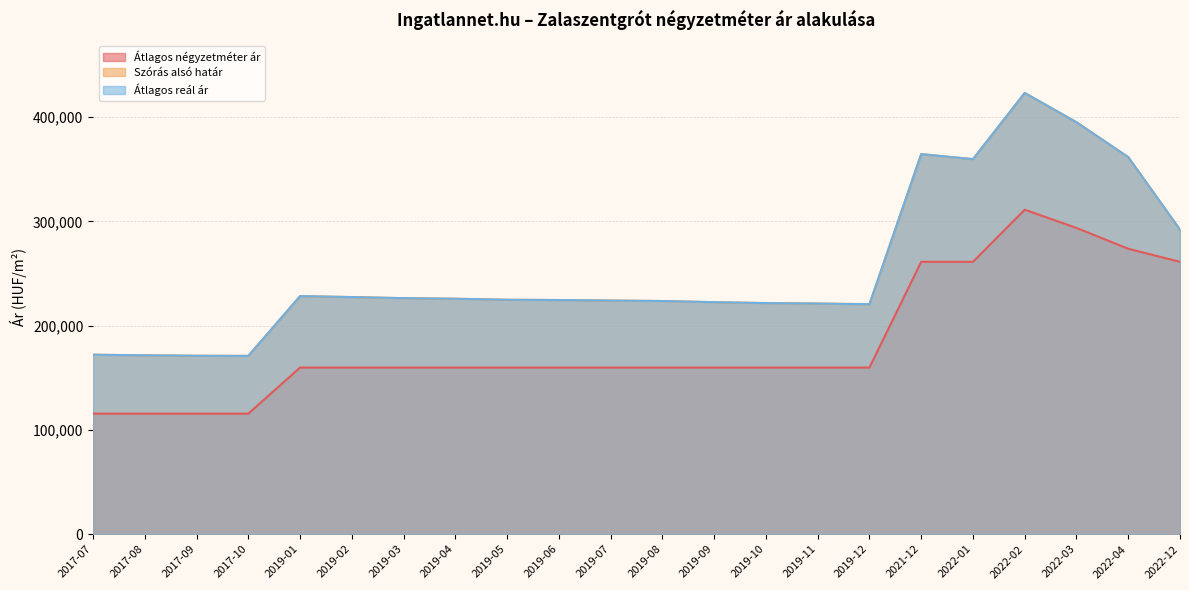

Rank the categories by Átlagos négyzetméter ár value from highest to lowest.

2022-02, 2022-03, 2022-04, 2021-12, 2022-01, 2022-12, 2019-01, 2019-02, 2019-03, 2019-04, 2019-05, 2019-06, 2019-07, 2019-08, 2019-09, 2019-10, 2019-11, 2019-12, 2017-07, 2017-08, 2017-09, 2017-10